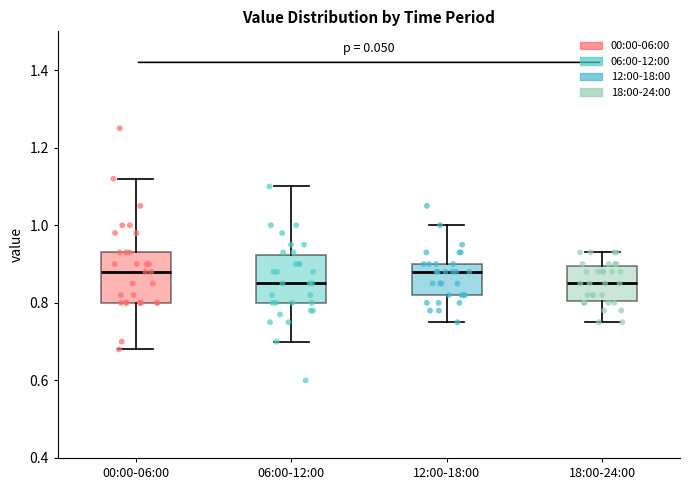

Where does the median line of the box for 00:00-06:00 sit on the y-axis? The values are not printed on the chart, so give them approximately, as read against the axis.

0.88